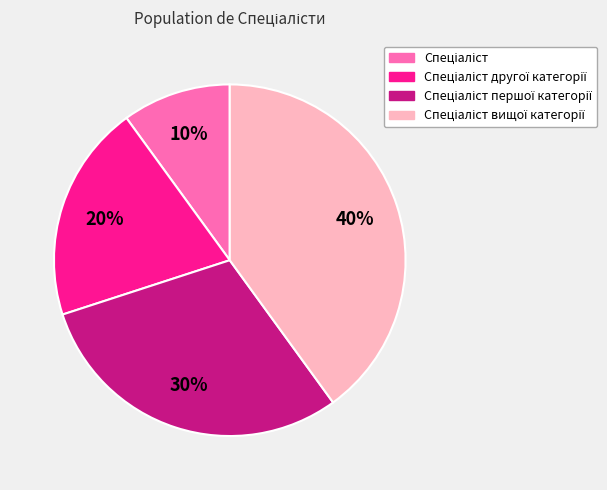

To the nearest percent, what is the difference between the largest and smallest slice percentages?

30%